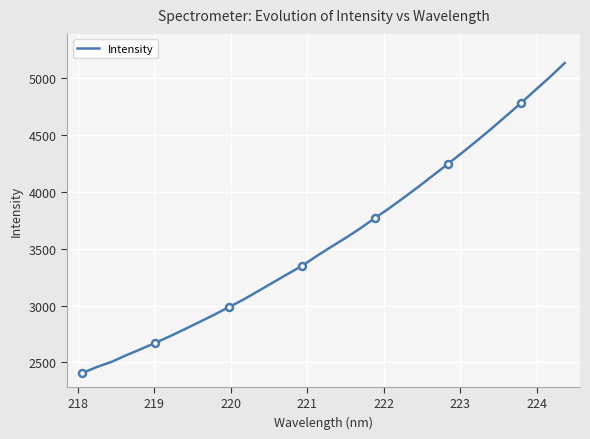

What is the average value?

3576.9